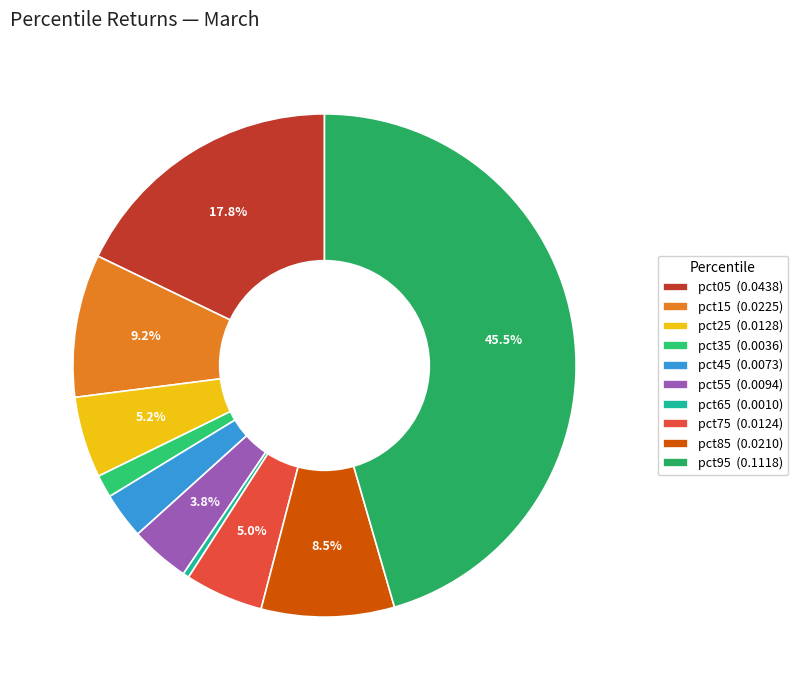

Rank the categories by value from highest to lowest.

pct95, pct05, pct15, pct85, pct25, pct75, pct55, pct45, pct35, pct65